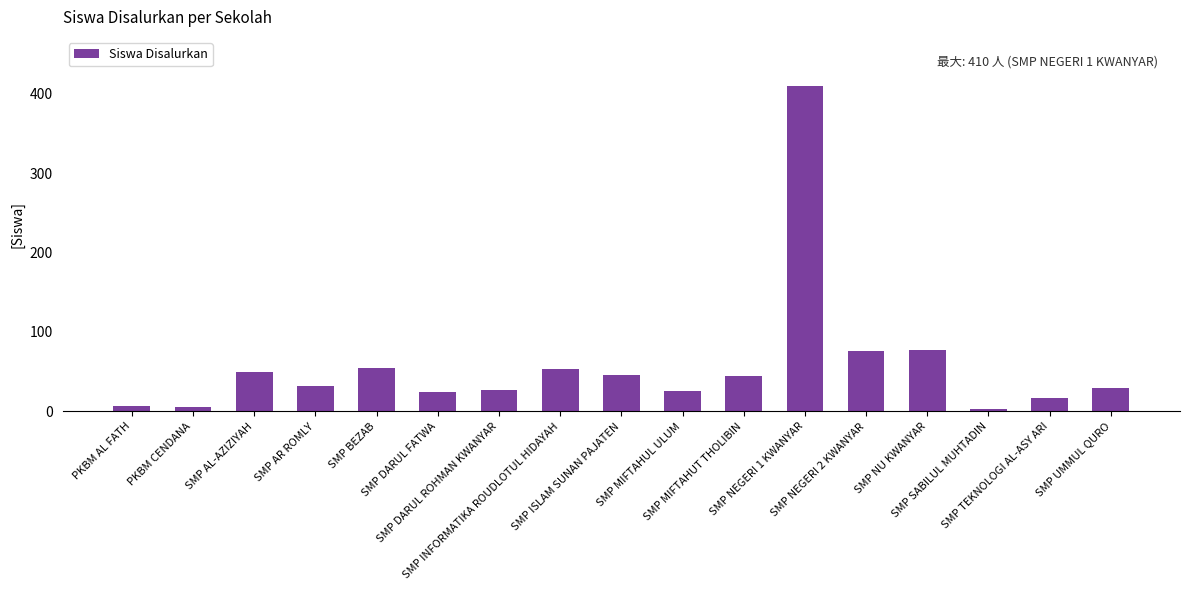

Which has a higher value, SMP INFORMATIKA ROUDLOTUL HIDAYAH or SMP DARUL FATWA?

SMP INFORMATIKA ROUDLOTUL HIDAYAH